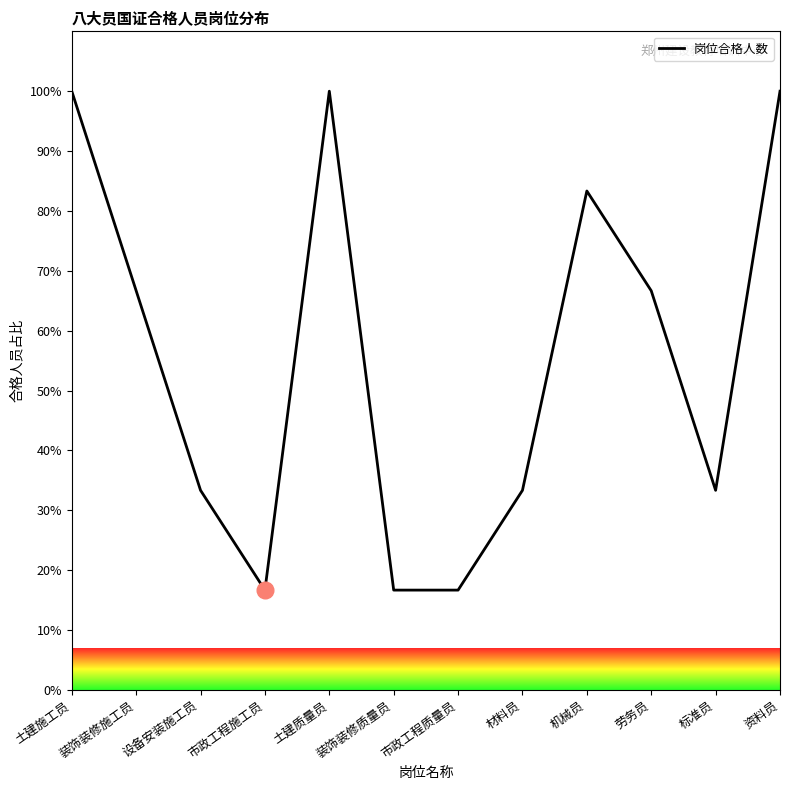

Reading left to right, list all the values displayed in this chart.

100.0	66.7	33.3	16.7	100.0	16.7	16.7	33.3	83.3	66.7	33.3	100.0